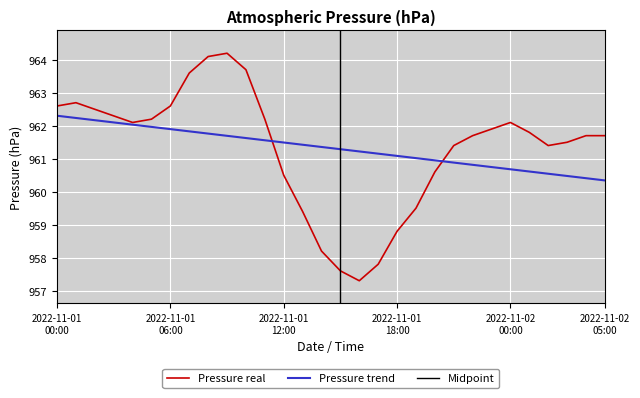

The chart shows a value of 957.3 at 2022-11-01 16:00. True or false?

True